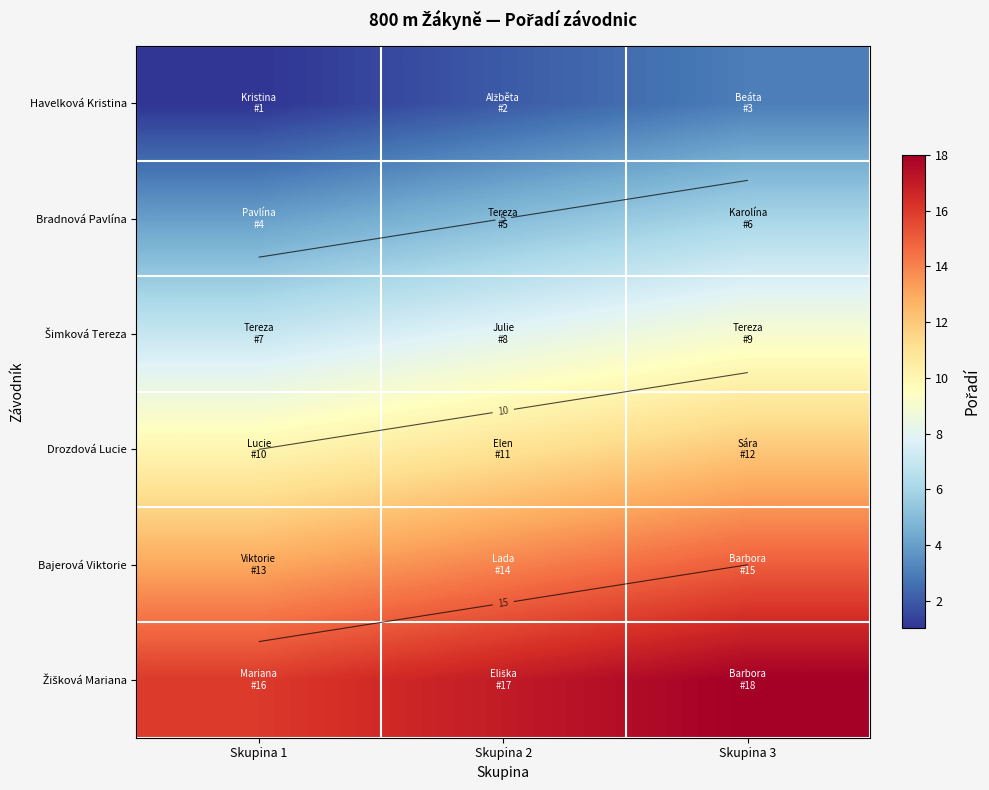

List the series in order of their peak value, highest first.

Žišková Mariana, Bajerová Viktorie, Drozdová Lucie, Šimková Tereza, Bradnová Pavlína, Havelková Kristina